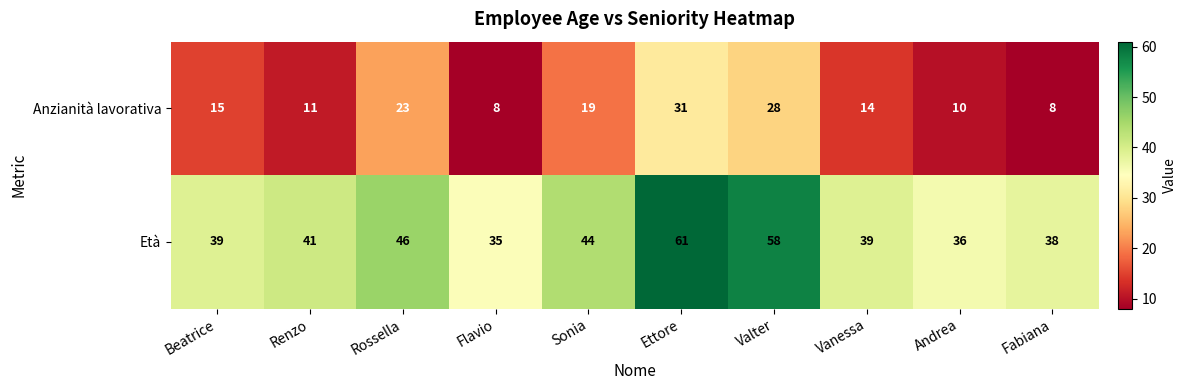

At which category is the sum across all series the highest?

Ettore